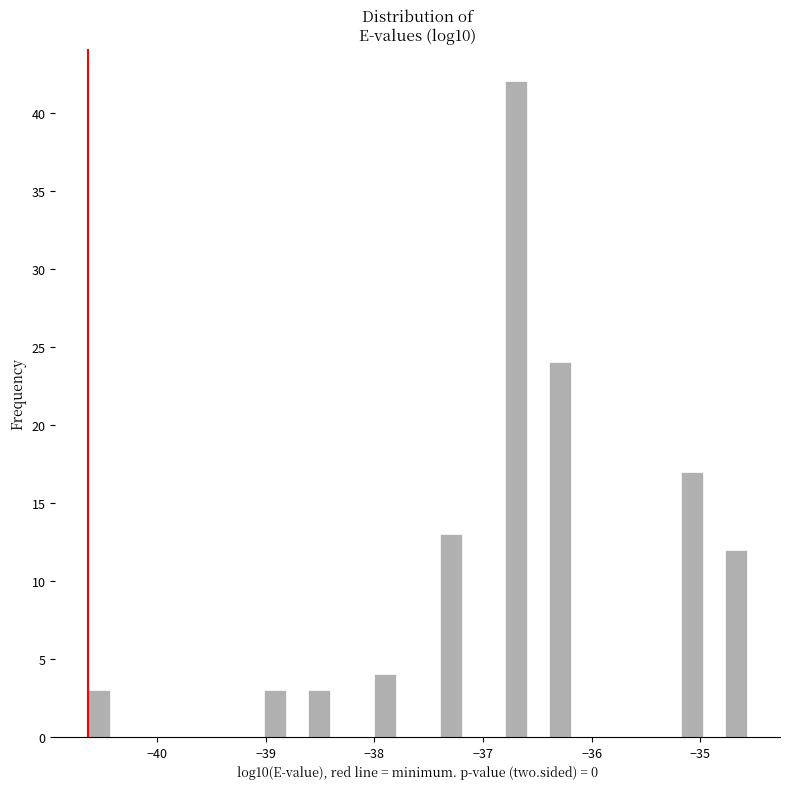

Read against the x-axis, roughly where is the centre of the tallest bar?

-36.7